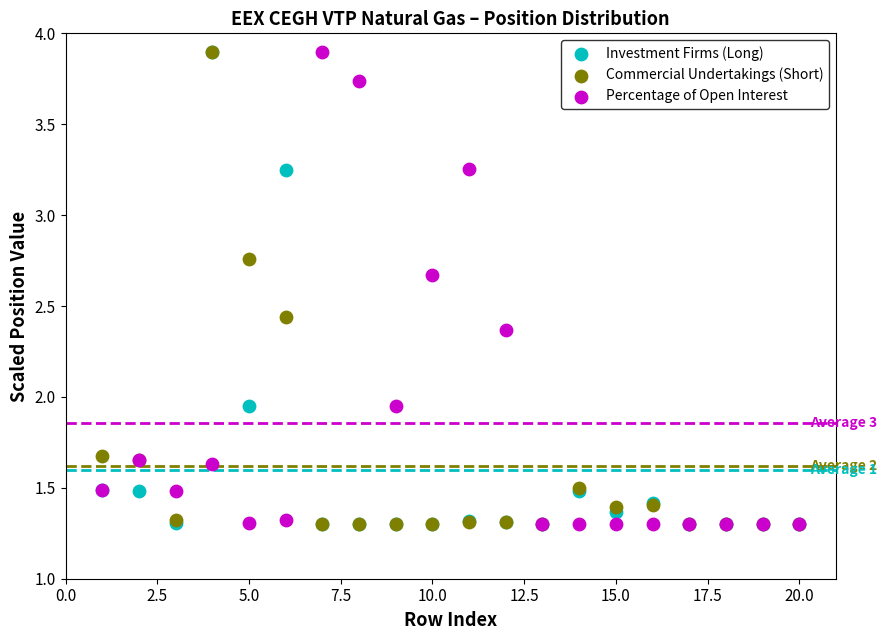

What are all the series names shown in the legend?

Investment Firms (Long), Commercial Undertakings (Short), Percentage of Open Interest